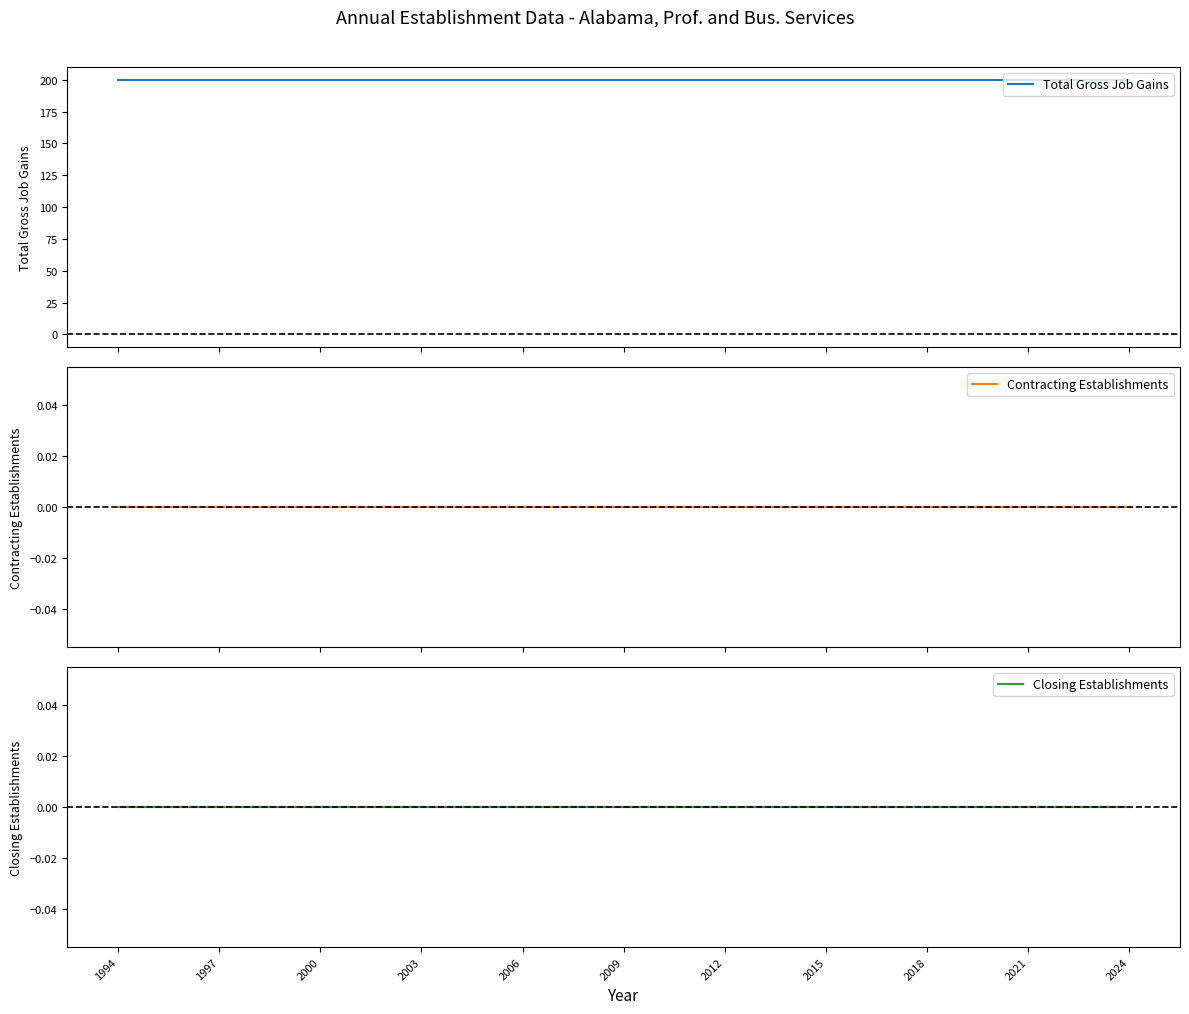

What is the spread (max minus min) of values at 2006?

200